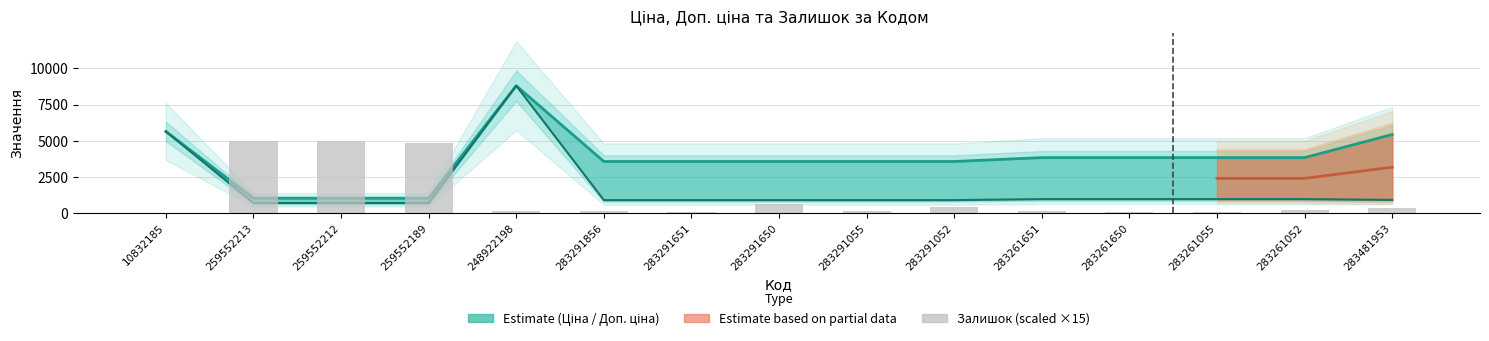

What is the average value of the Доп. ціна series?

3735.0